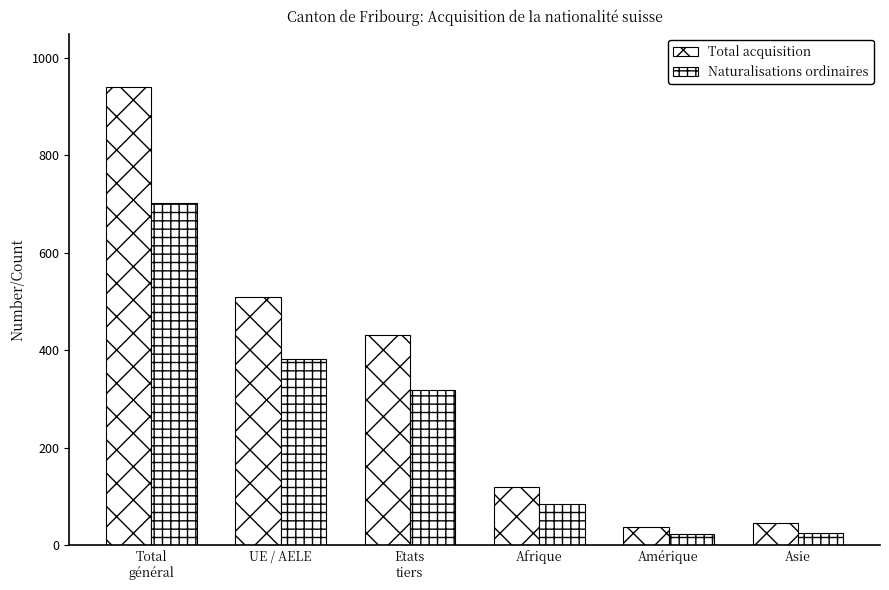

What is the highest value of the Total acquisition series?

941